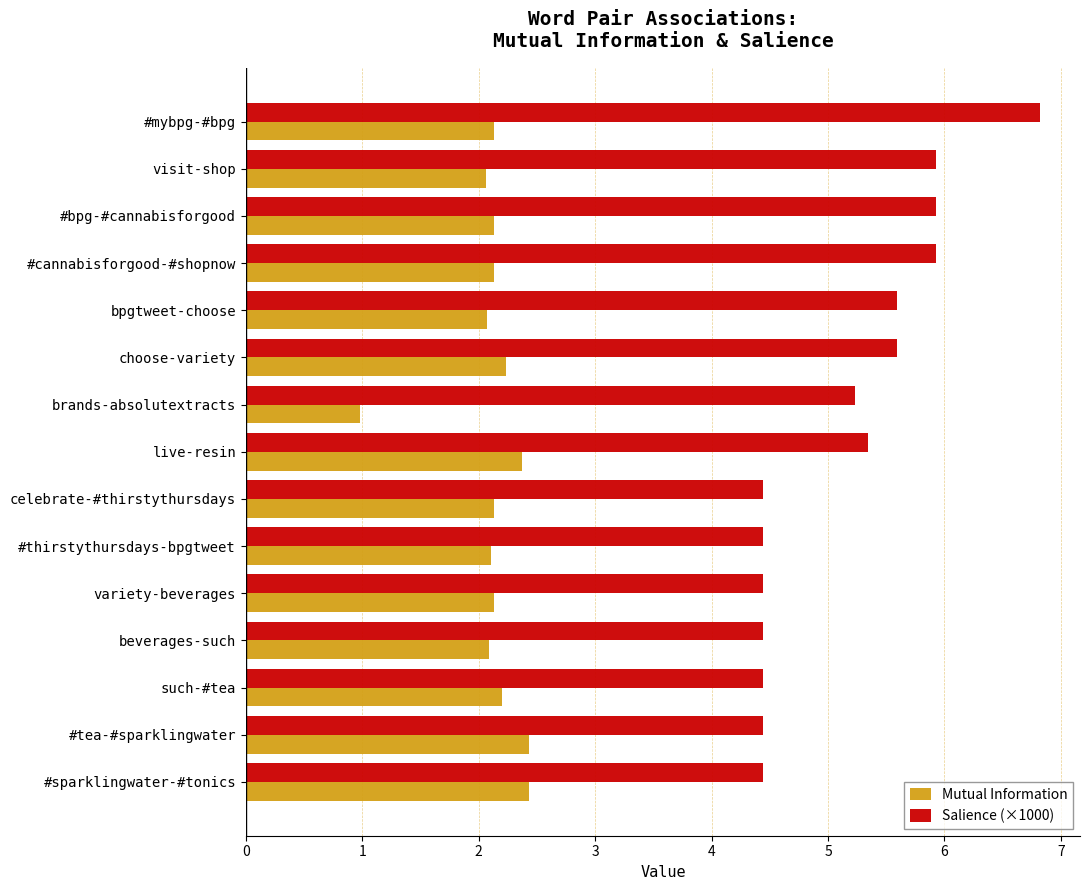

List the series in order of their peak value, highest first.

Salience (×1000), Mutual Information